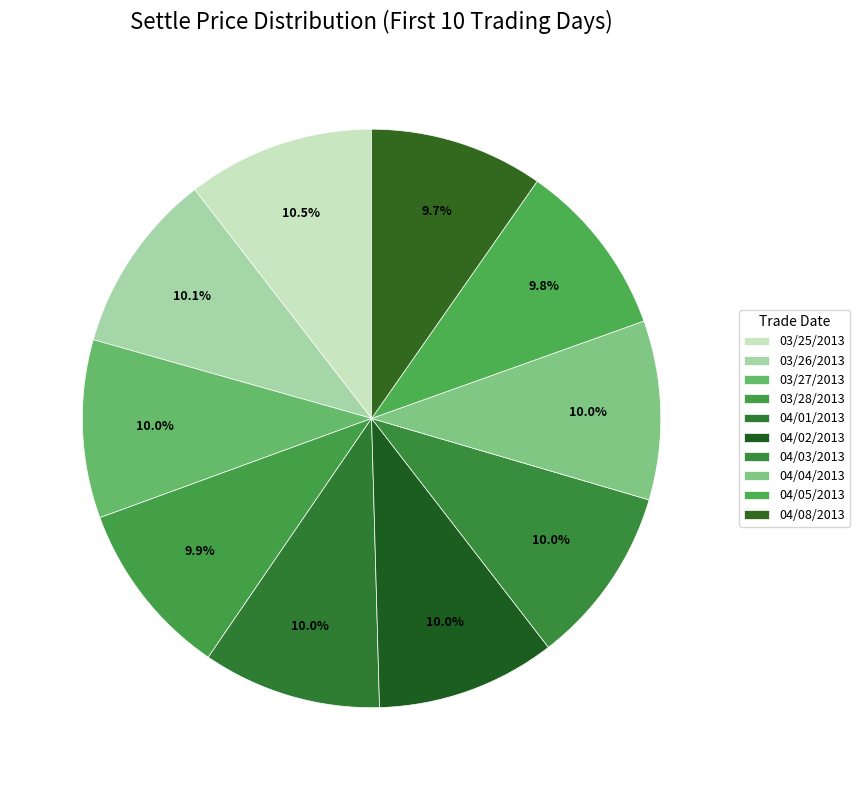

Which has a higher value, 03/28/2013 or 03/26/2013?

03/26/2013